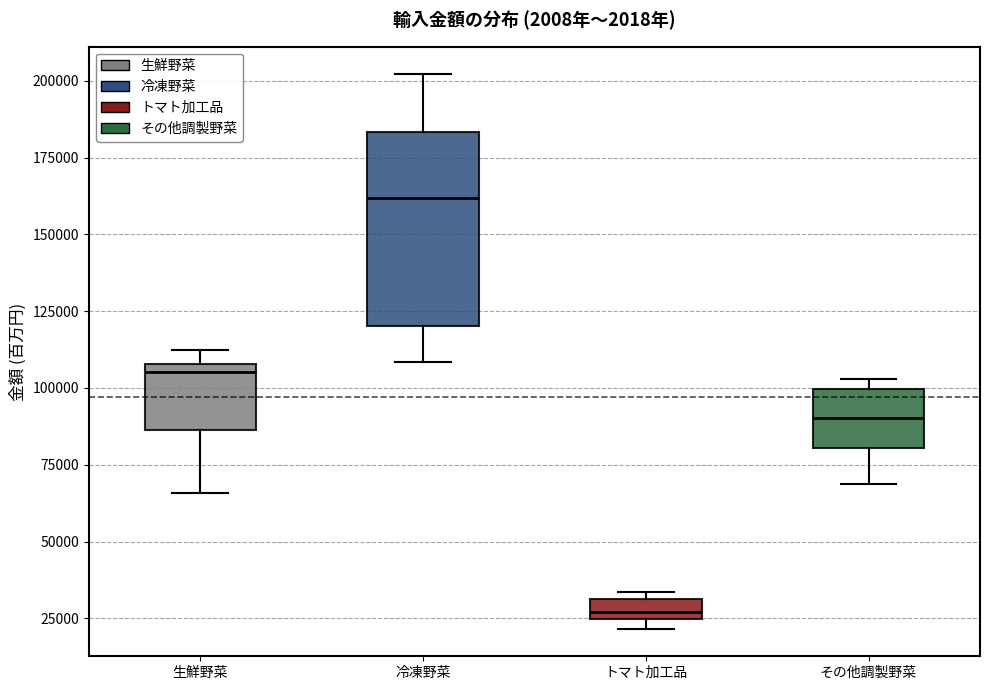

Which box has the lowest median line?

トマト加工品